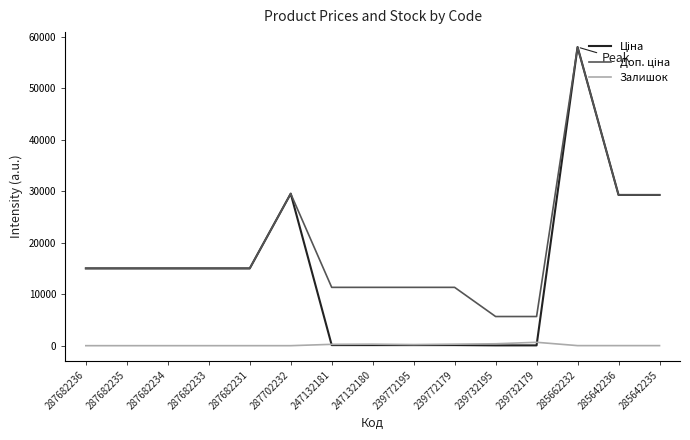

How many values in the Залишок series are below 12?

7